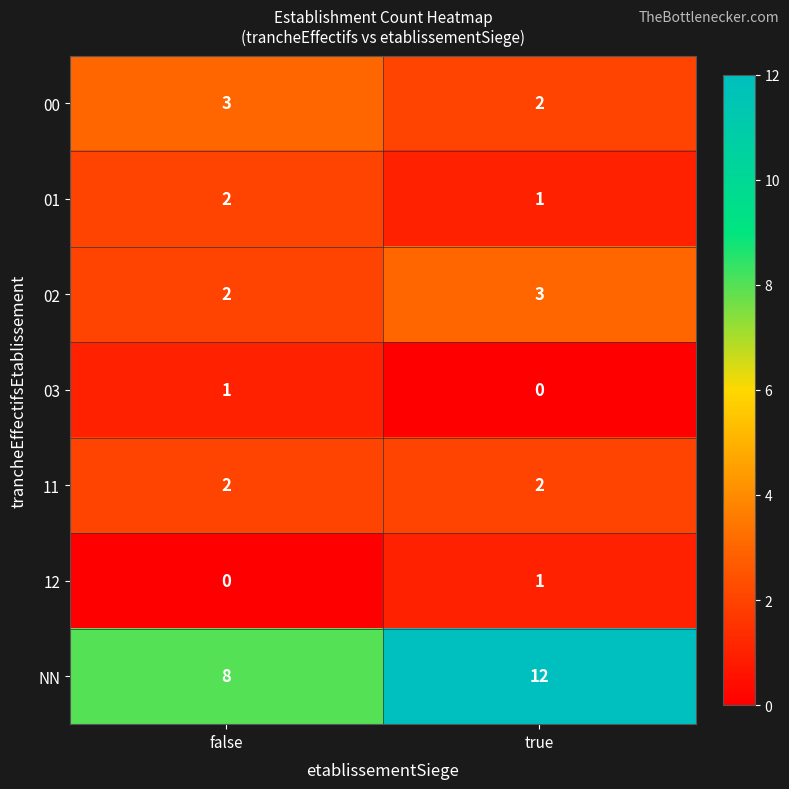

Reading left to right, what are all the values shown in this chart?

00: false=3	true=2
01: false=2	true=1
02: false=2	true=3
03: false=1	true=0
11: false=2	true=2
12: false=0	true=1
NN: false=8	true=12